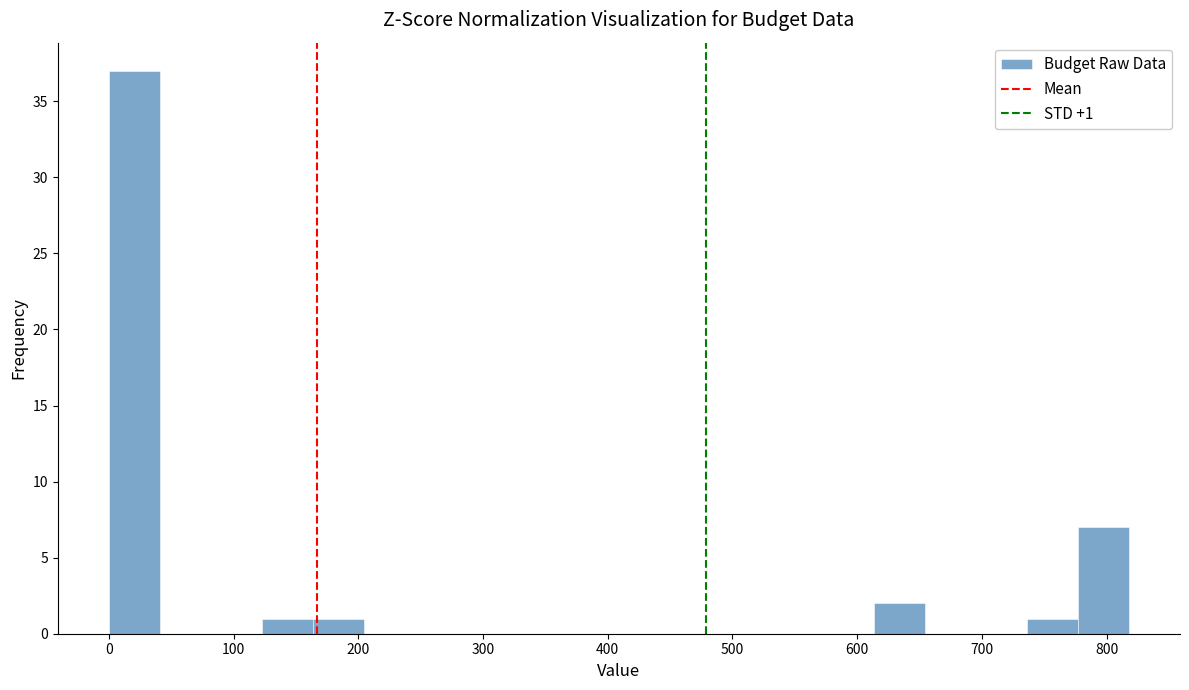

Which range on the x-axis has the tallest bar?

0 to 40